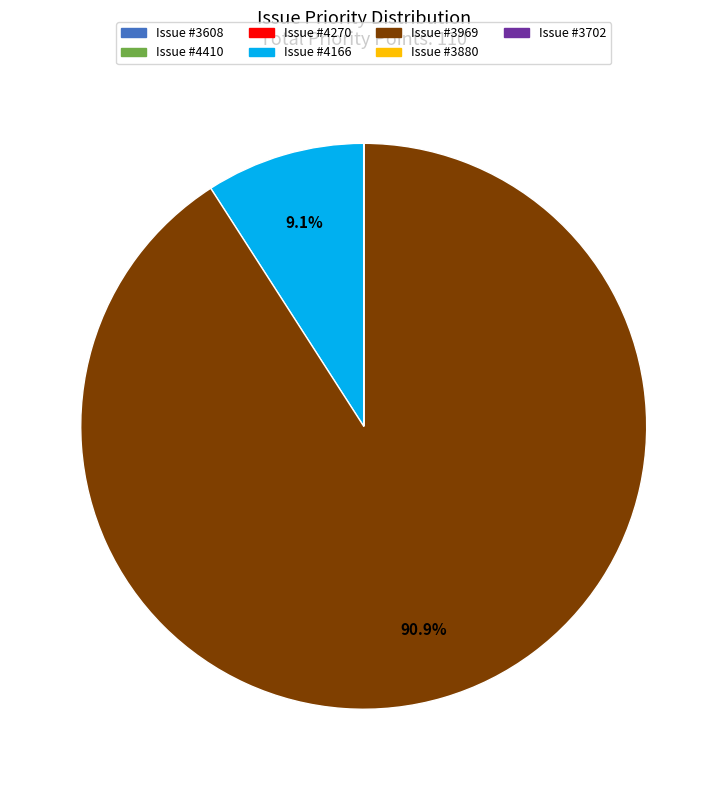

Is there a majority slice in this chart?

Yes